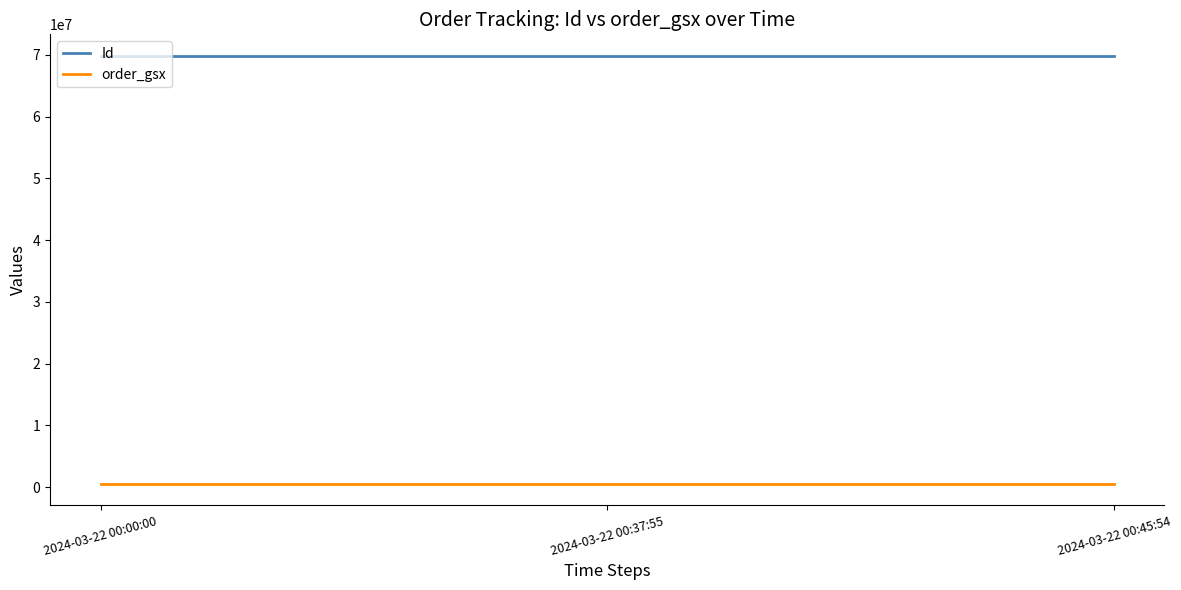

The value of Id at 2024-03-22 00:45:54 is 17740446. True or false?

False